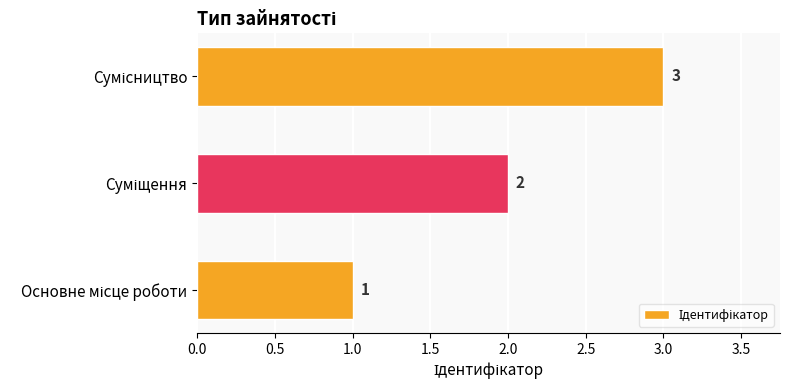

Count the values in the range 1 to 3.

3